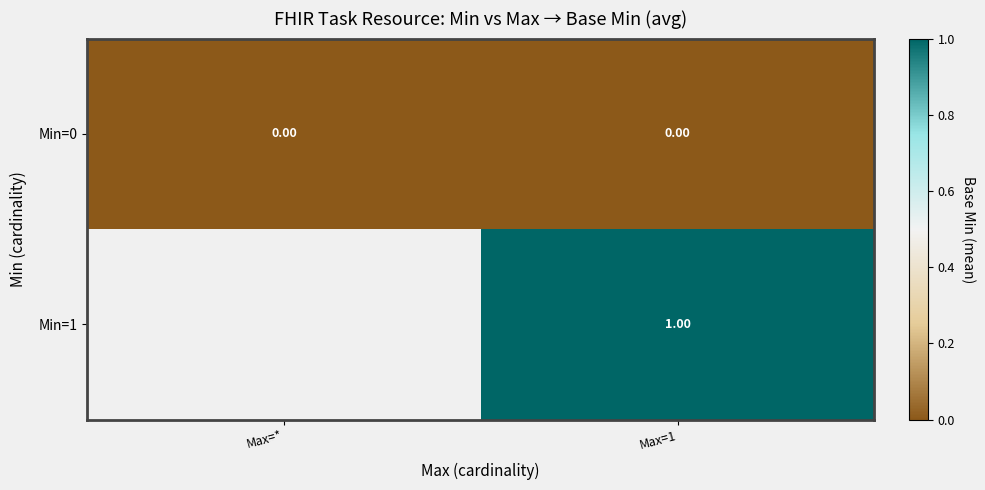

Rank the series at Max=1 from lowest to highest value.

Min=0, Min=1